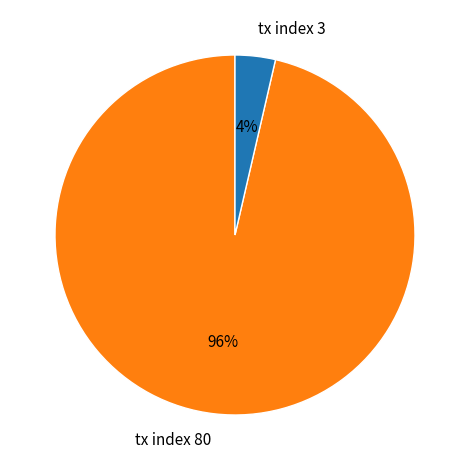

Is the sum of tx index 3 and tx index 80 greater than half?

Yes